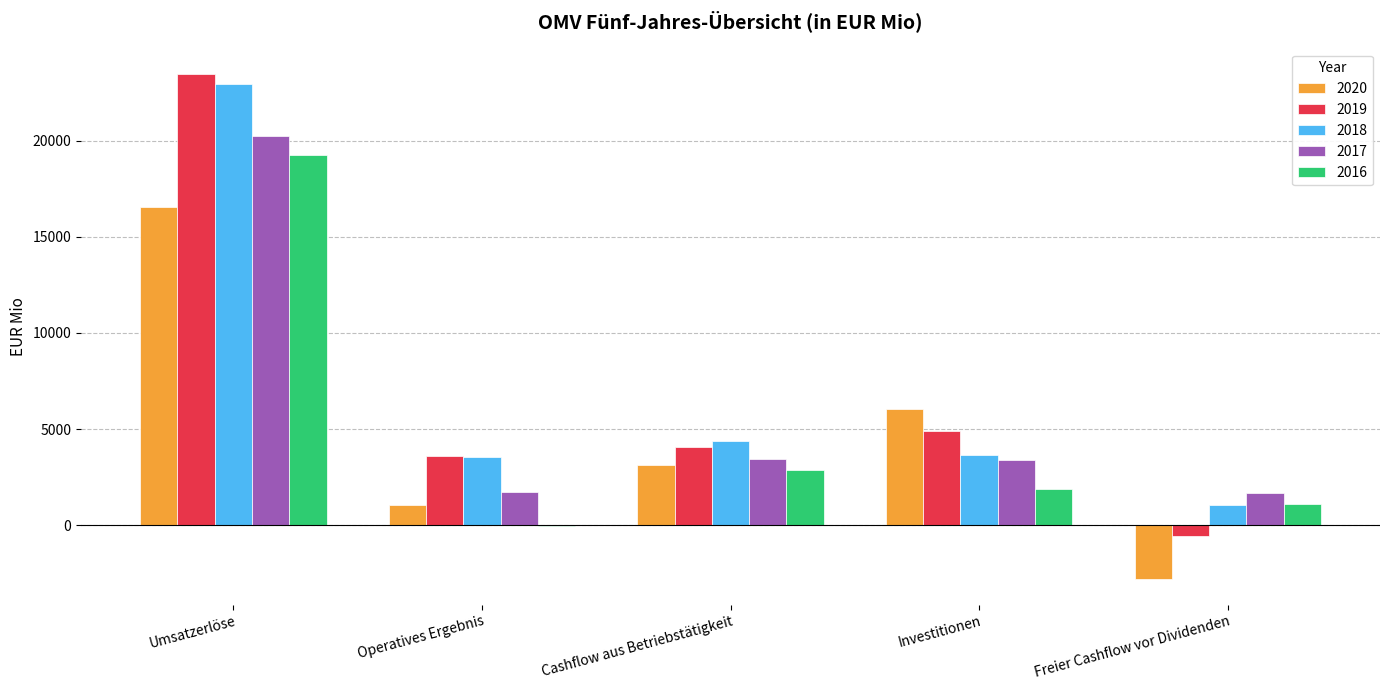

The value of 2020 at Freier Cashflow vor Dividenden is -2811. True or false?

True